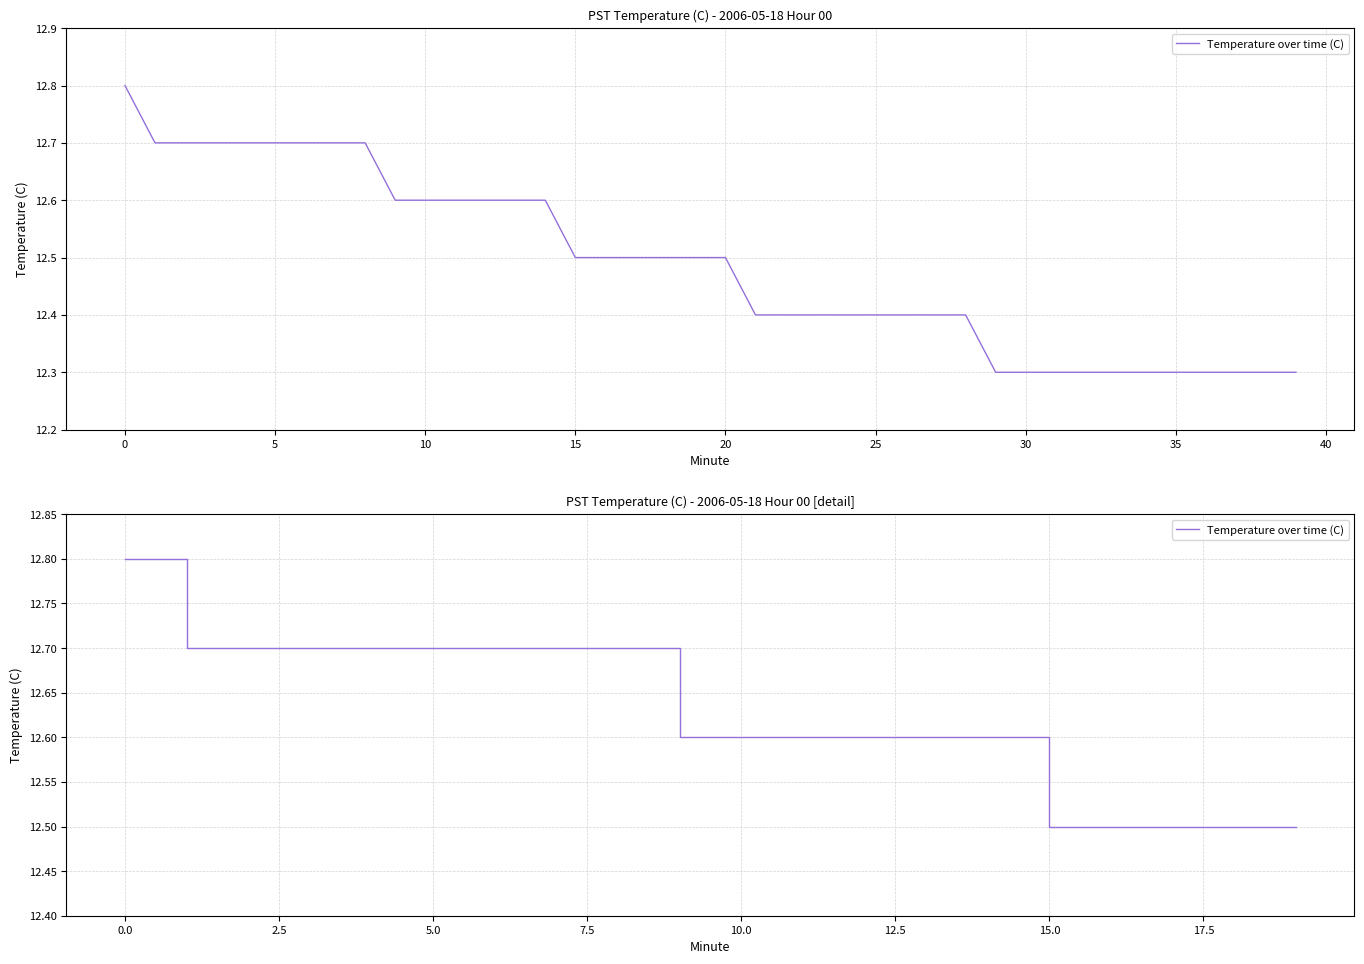

Count the values in the range 12 to 13.

20